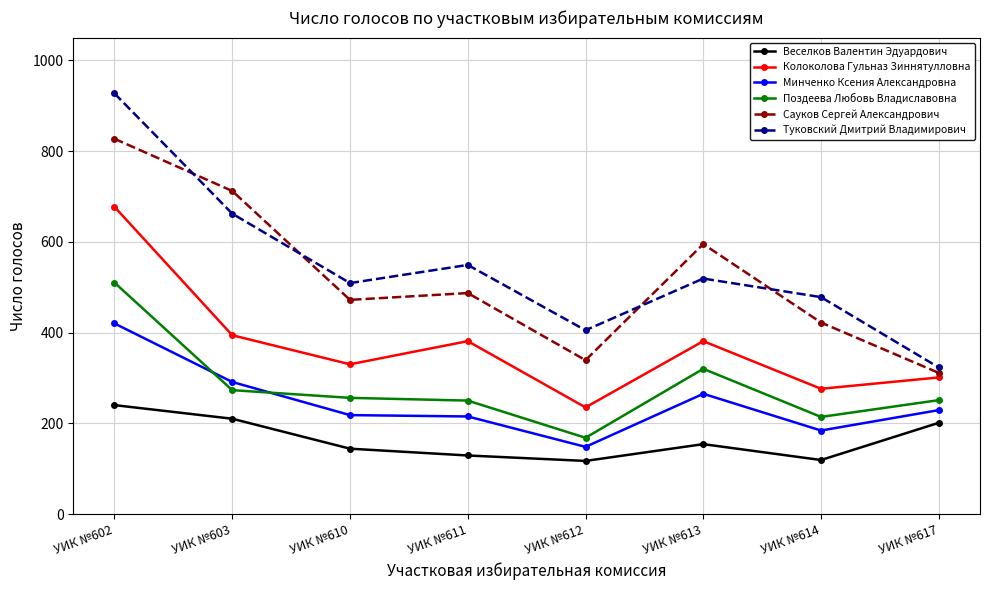

The Сауков Сергей Александрович series shows 618 at УИК №610. True or false?

False